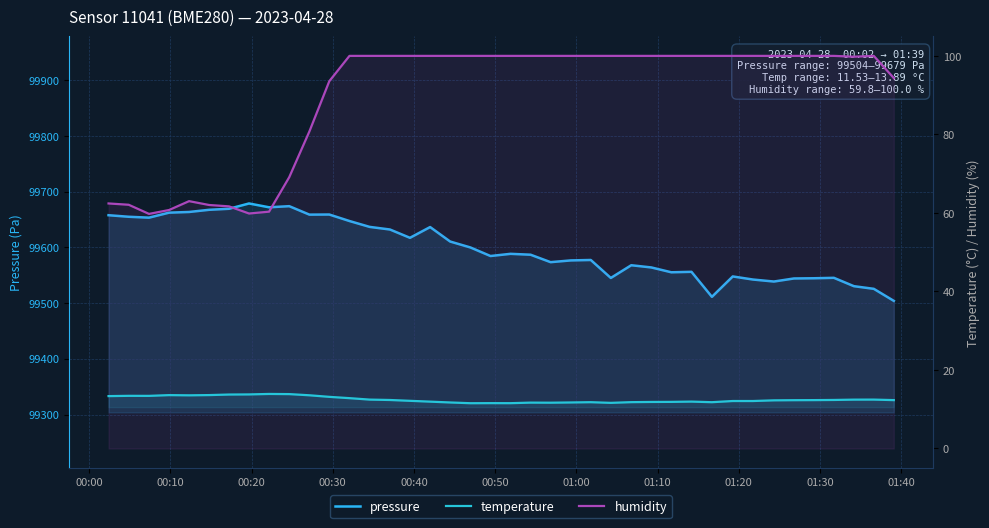

In temperature, how many points are lower than both neighbors (excluding endpoints)?

7